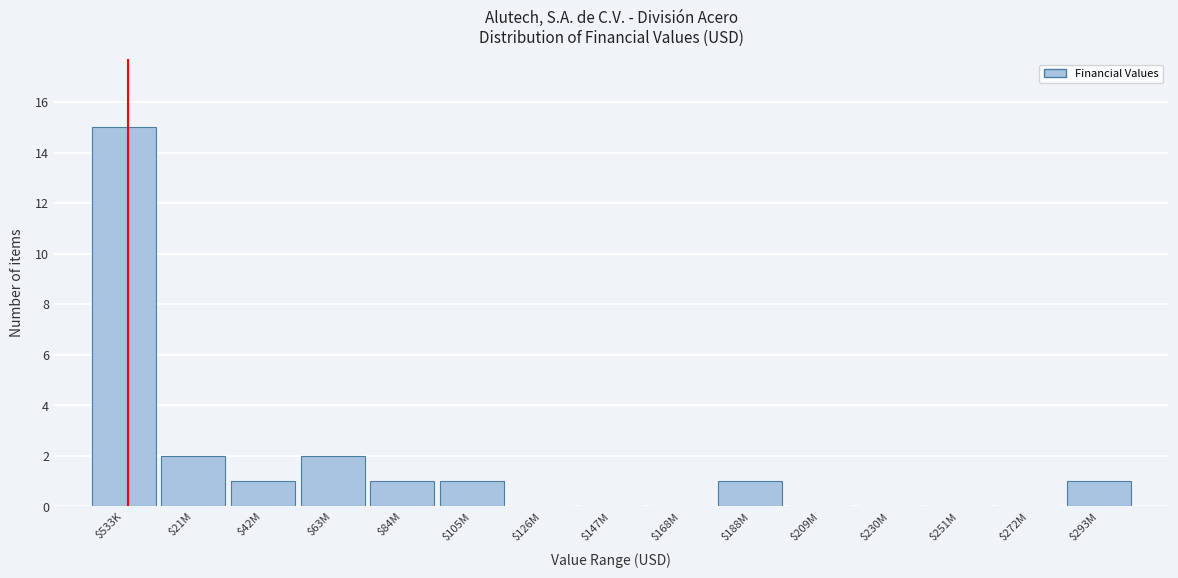

What is the approximate value at $533K?

15